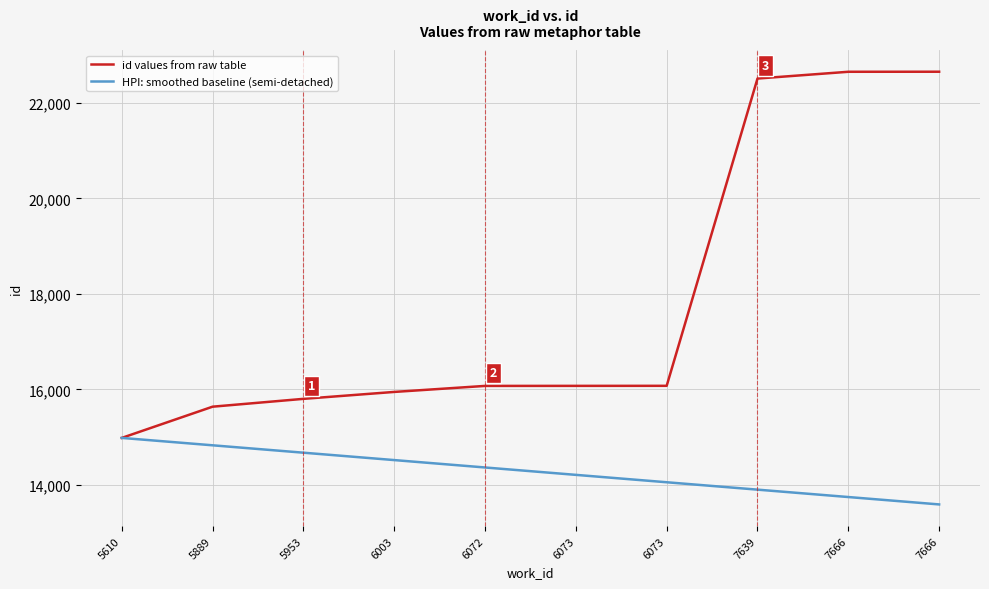

What are all the series names shown in the legend?

id values from raw table, HPI: smoothed baseline (semi-detached)